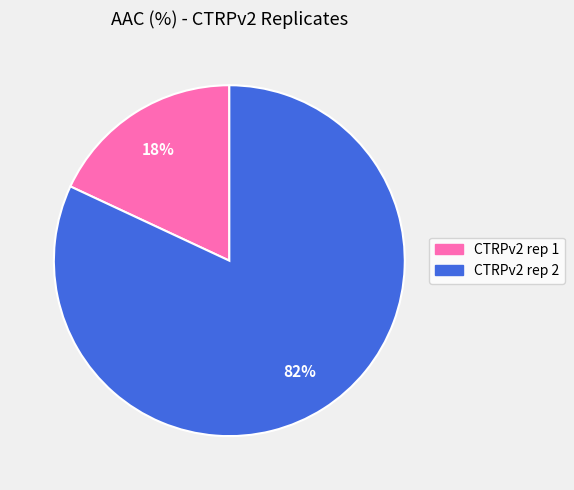

To the nearest percent, what is the average slice percentage?

50%